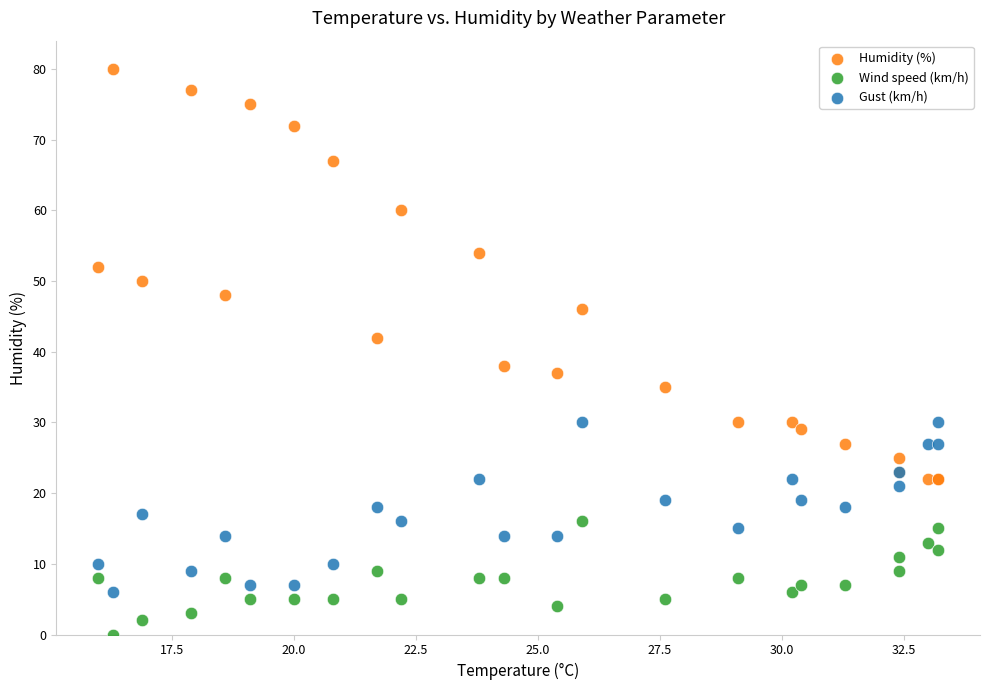

Which series reaches the maximum Y coordinate?

Humidity (%)